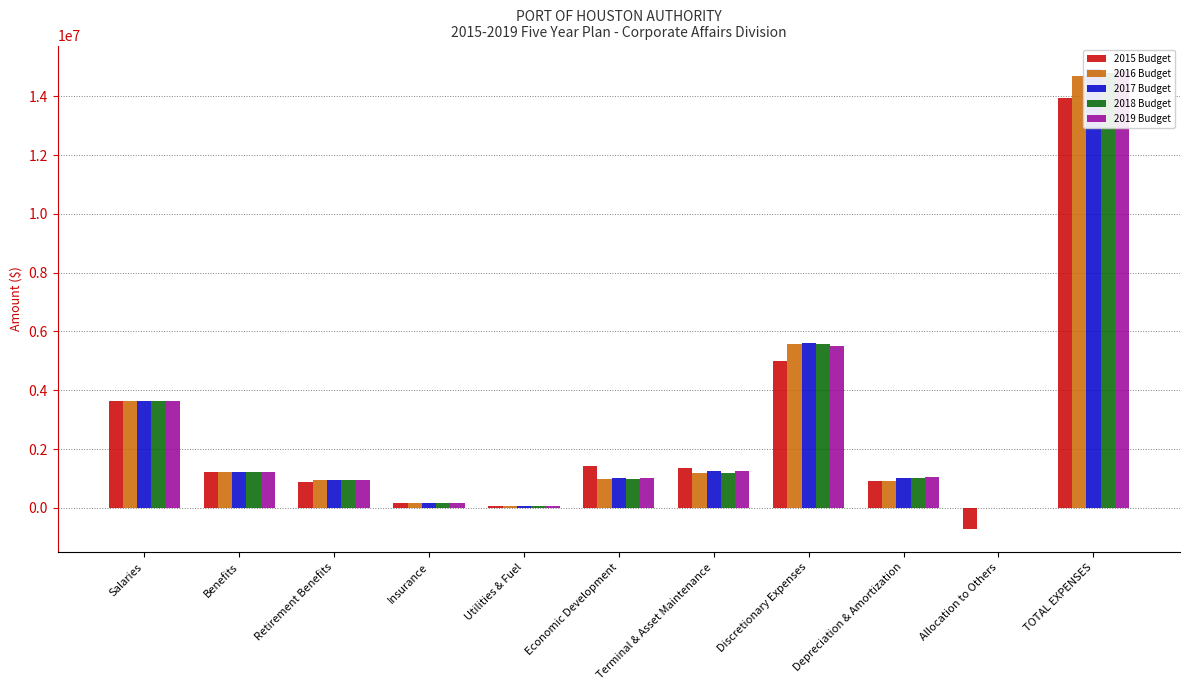

Between Allocation to Others and TOTAL EXPENSES, which is larger?

TOTAL EXPENSES